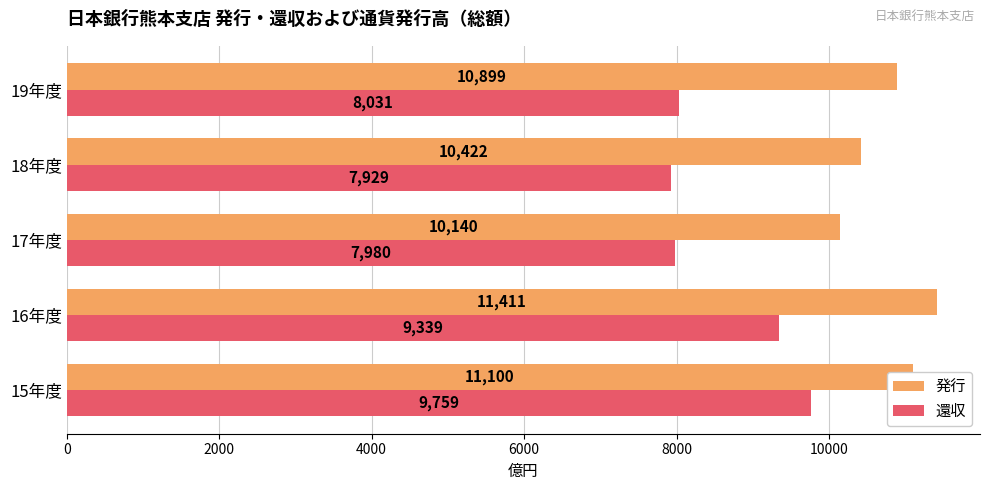

Which series has the widest spread of values?

還収